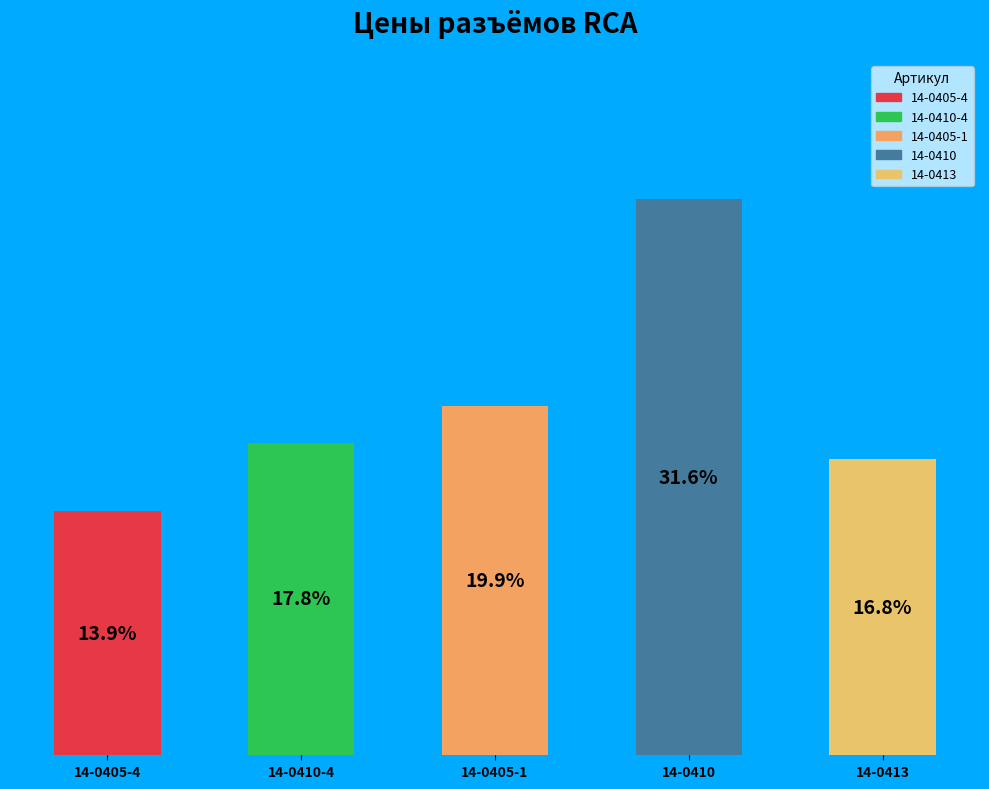

What is the largest slice in the pie chart?

14-0410